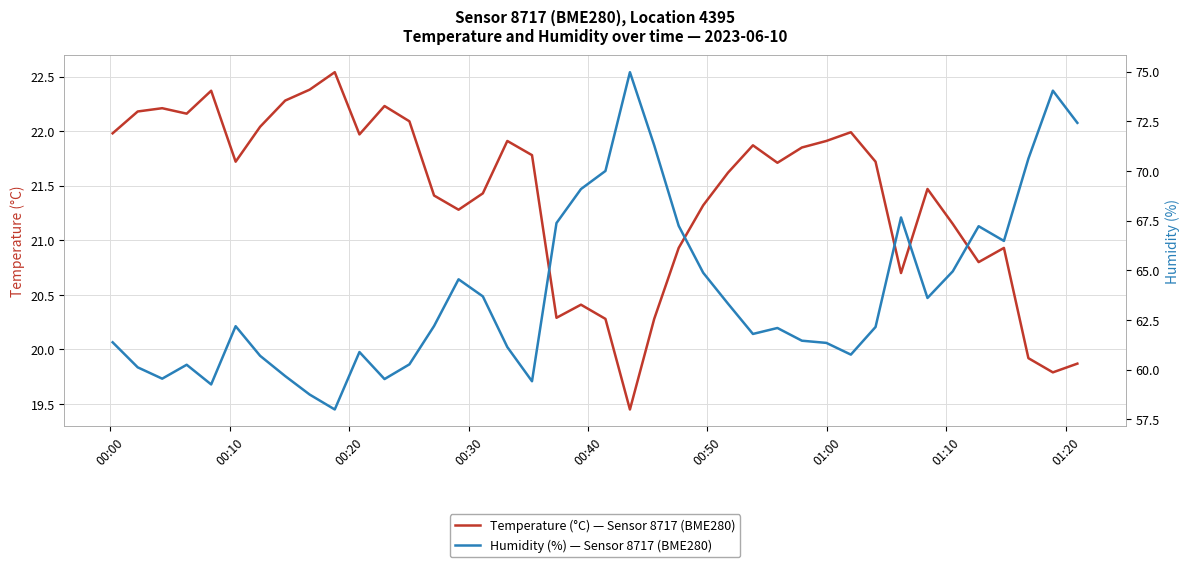

Reading left to right, what are all the values shown in this chart?

Temperature (°C) — Sensor 8717 (BME280): 22.0	22.2	22.2	22.2	22.4	21.7	22.0	22.3	22.4	22.5	22.0	22.2	22.1	21.4	21.3	21.4	21.9	21.8	20.3	20.4	20.3	19.4	20.3	20.9	21.3	21.6	21.9	21.7	21.9	21.9	22.0	21.7	20.7	21.5	21.1	20.8	20.9	19.9	19.8	19.9
Humidity (%) — Sensor 8717 (BME280): 61.4	60.1	59.5	60.2	59.3	62.2	60.7	59.7	58.8	58.0	60.9	59.5	60.3	62.2	64.5	63.7	61.1	59.4	67.4	69.1	70.0	75.0	71.3	67.2	64.9	63.3	61.8	62.1	61.5	61.4	60.8	62.1	67.7	63.6	65.0	67.2	66.5	70.6	74.0	72.4